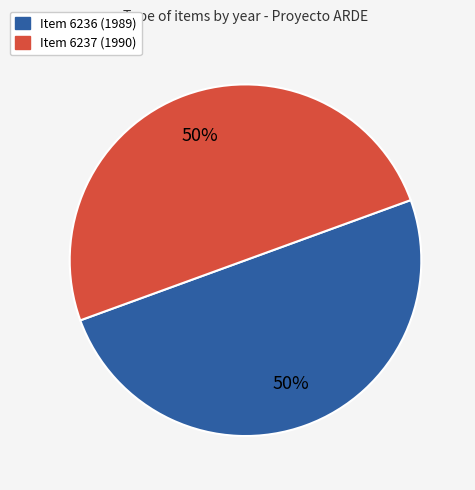

Combined, do Item 6236 (1989) and Item 6237 (1990) account for over 50%?

Yes